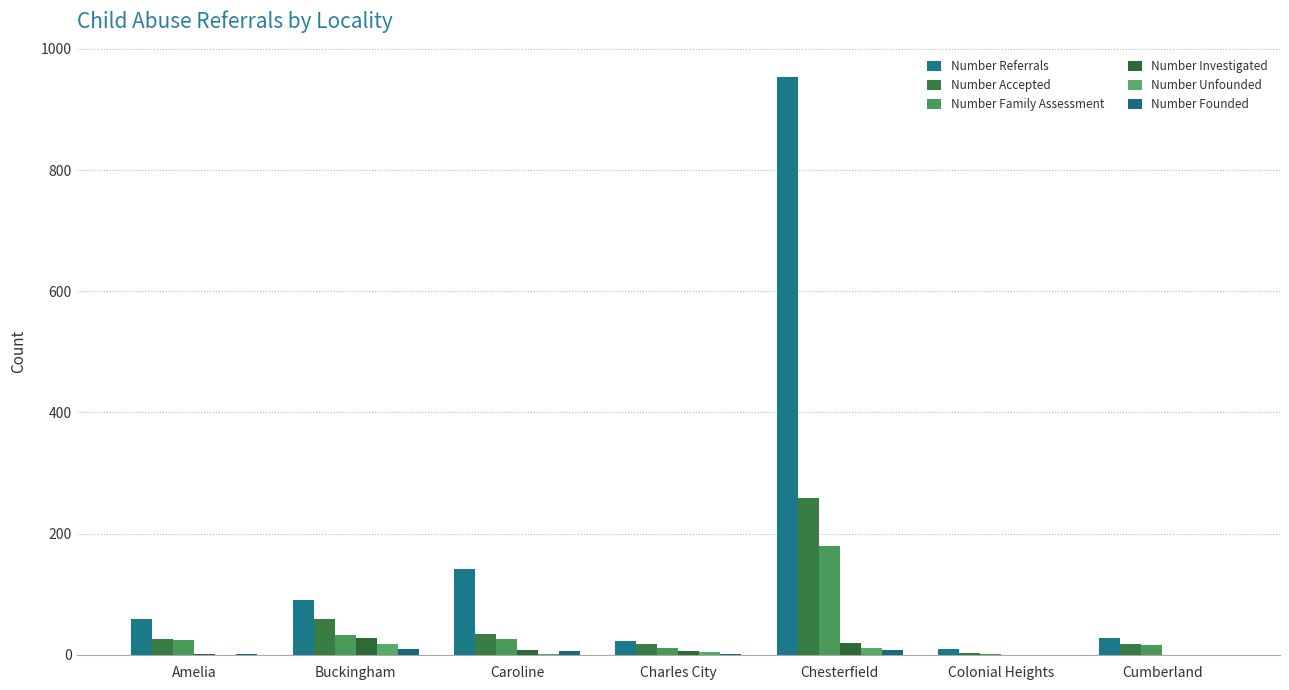

Count the number of data series in this chart.

6